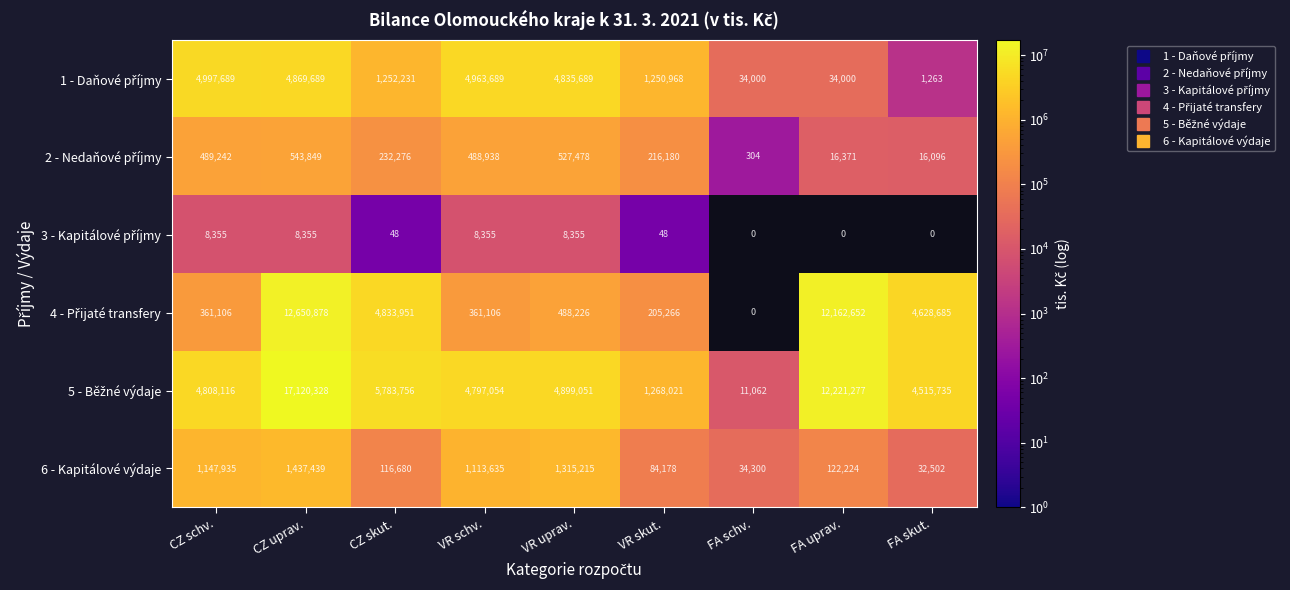

How many values in the 6 - Kapitálové výdaje series are below 122224?

4